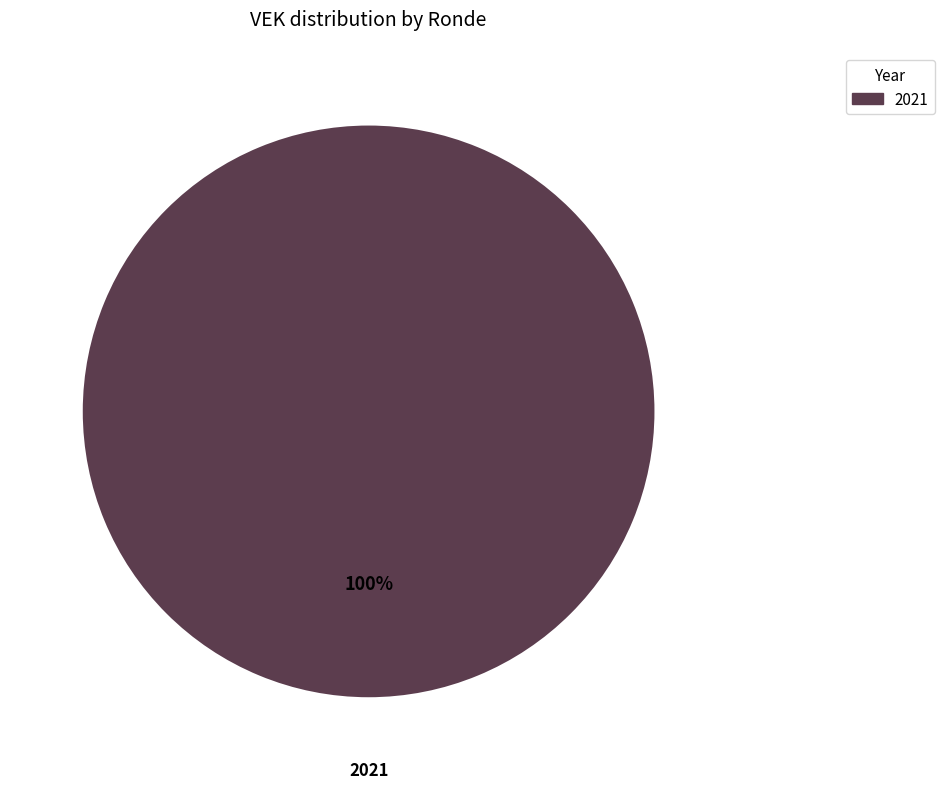

Does any single category account for the majority?

Yes